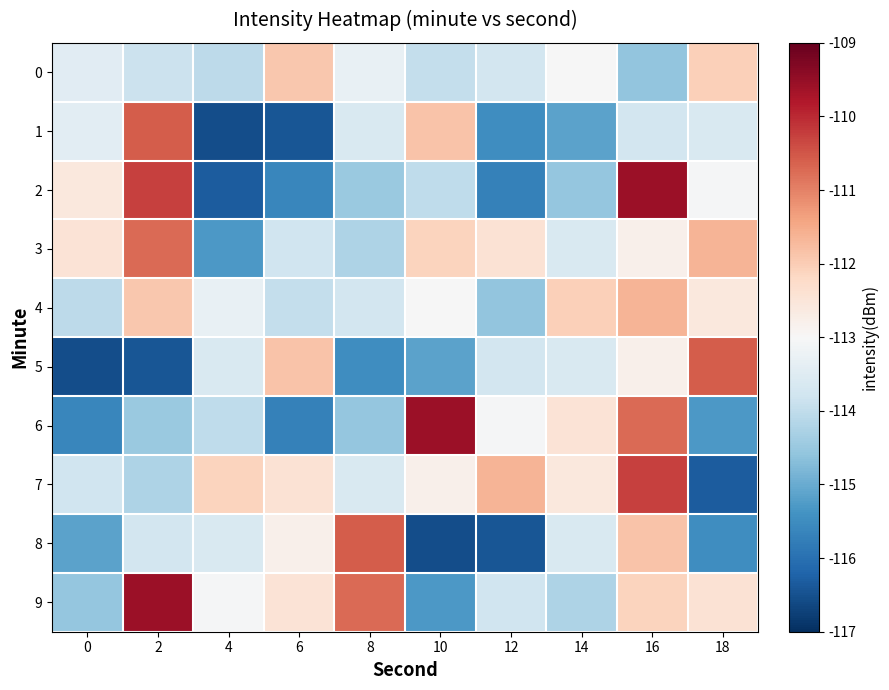

List the series in order of their peak value, lowest first.

0, 4, 3, 1, 5, 8, 7, 2, 6, 9